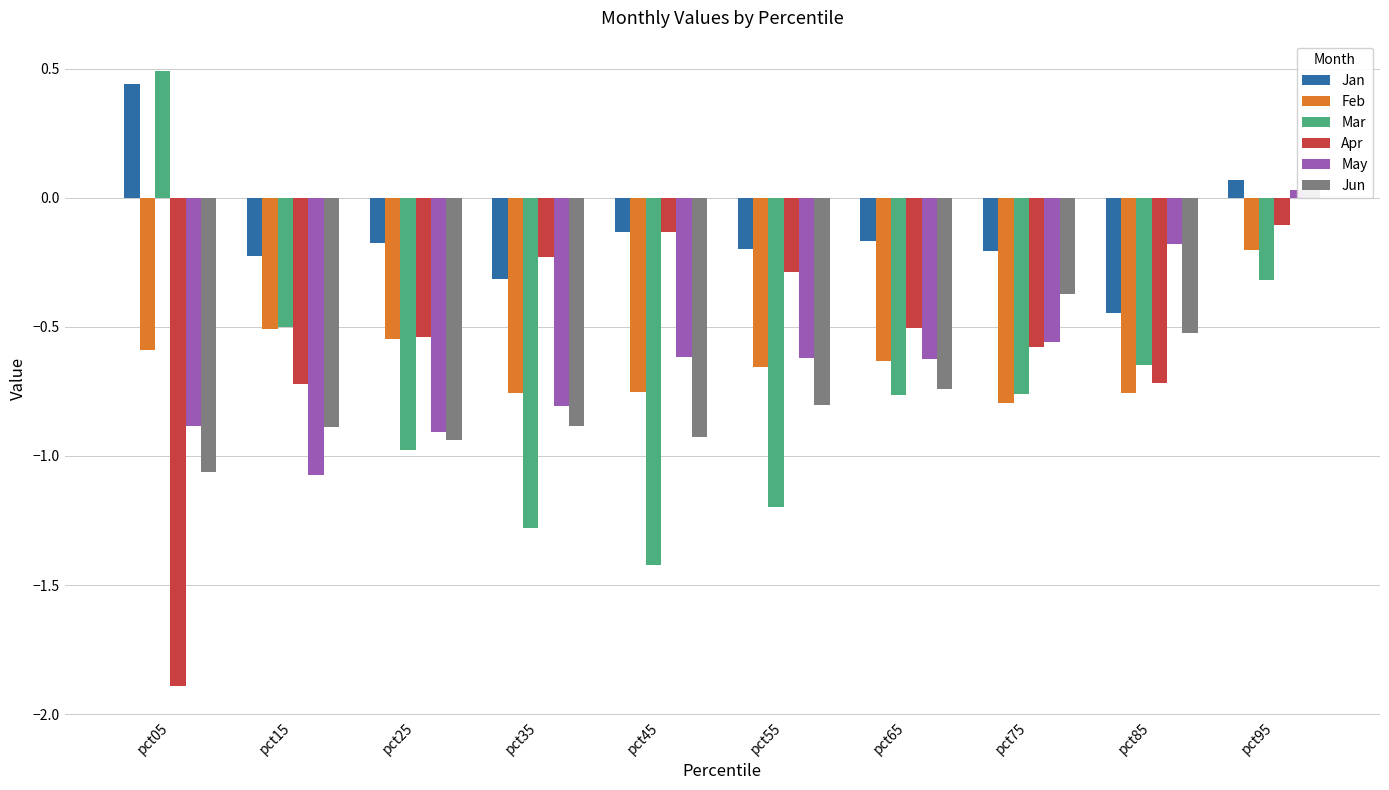

At how many categories does at least one series exceed -1?

10